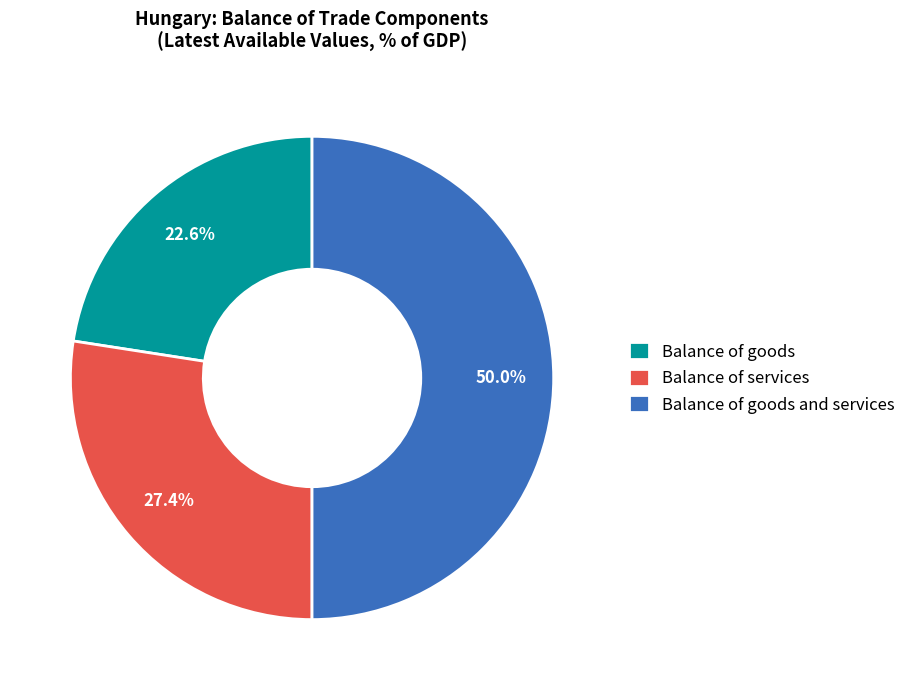

Is Balance of goods the majority of the pie?

No